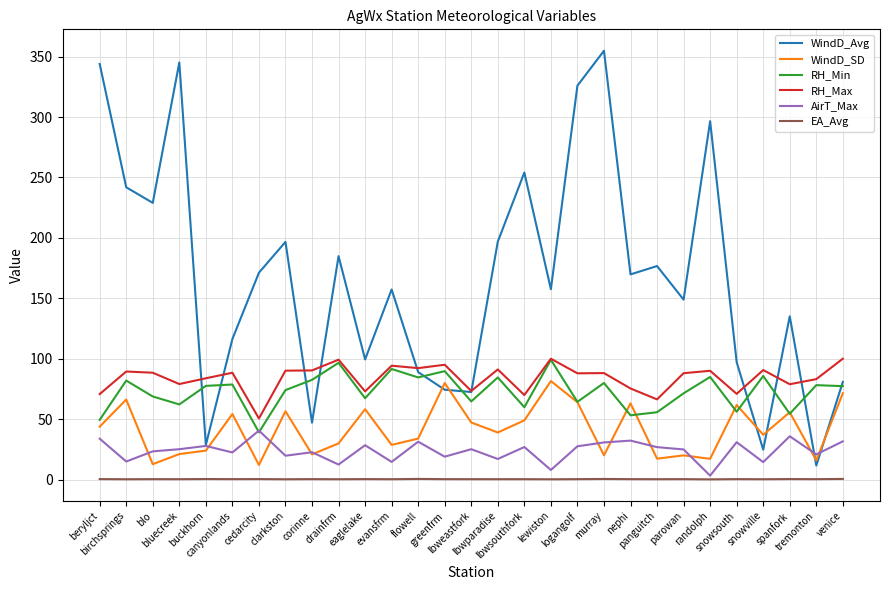

Count the number of data series in this chart.

6